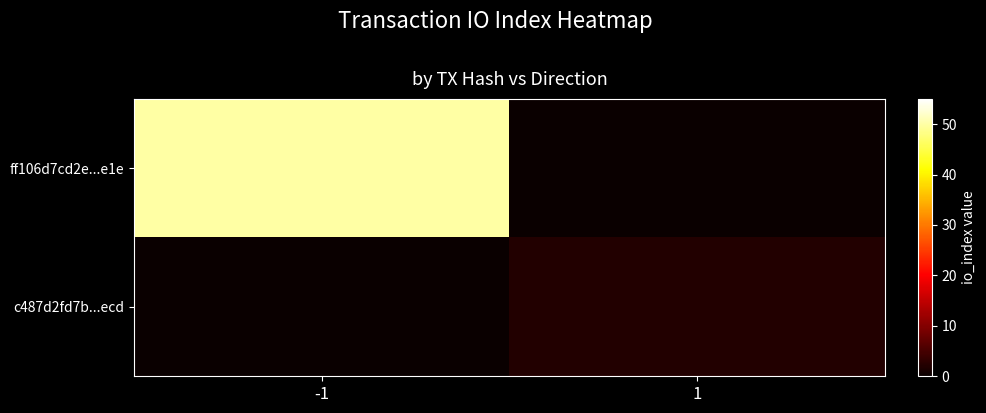

Reading left to right, list all the values displayed in this chart.

ff106d7cd2e...e1e: -1=50	1=0
c487d2fd7b...ecd: -1=0	1=2